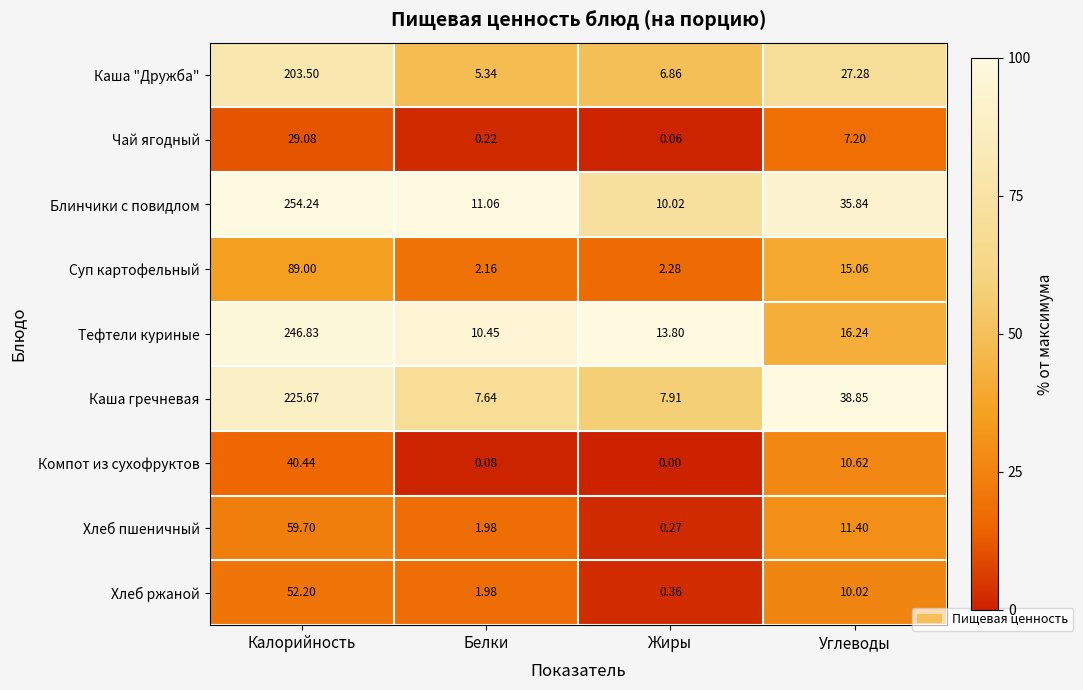

Which category has the highest value in the Хлеб пшеничный series?

Калорийность